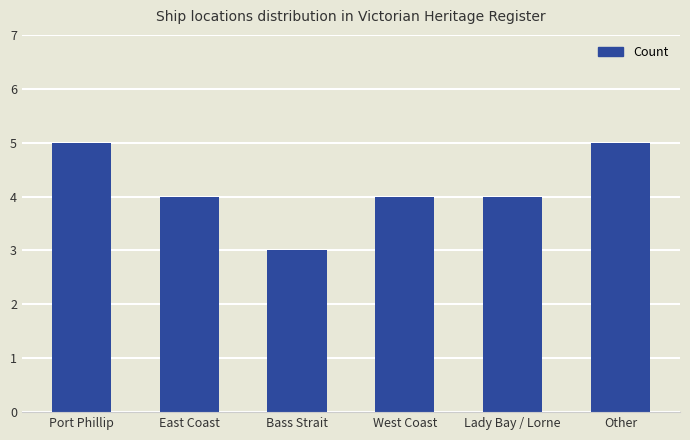

What value does the data have at Port Phillip?

5